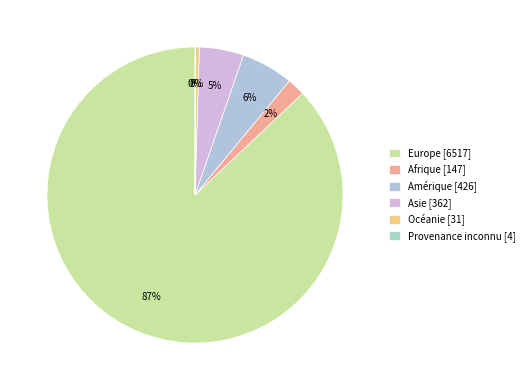

What percentage is the Afrique slice, to the nearest percent?

2%